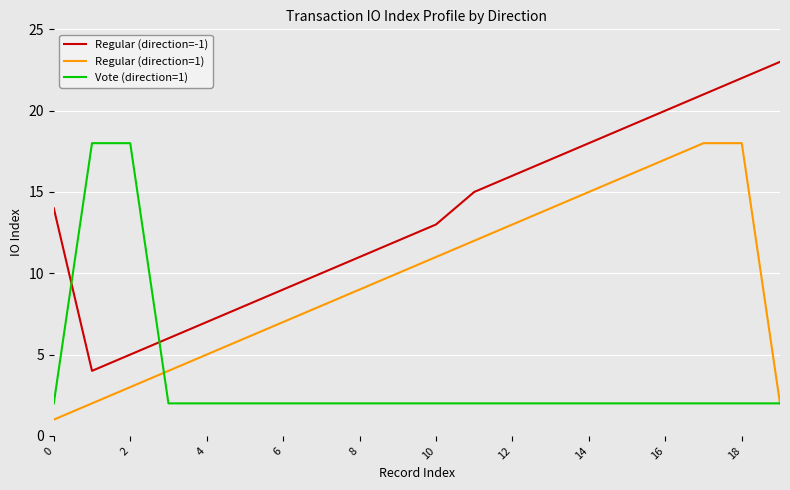

Which series has the largest total across all categories?

Regular (direction=-1)